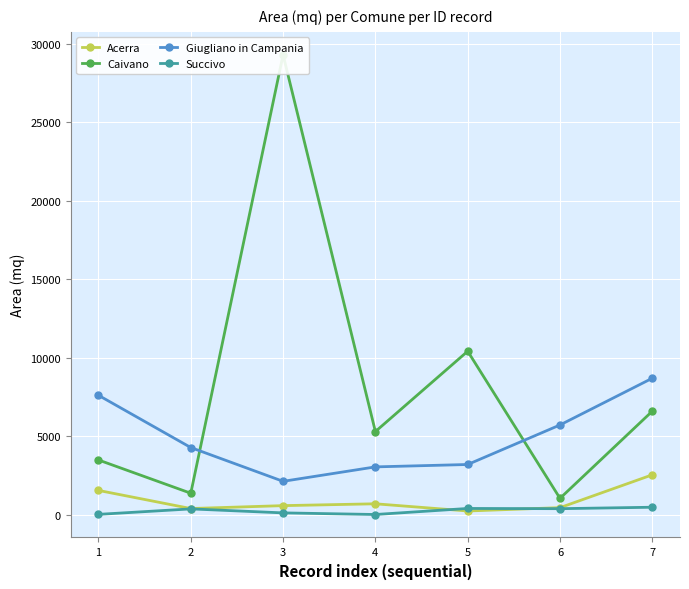

Which has a higher value, 2 or 3?

3